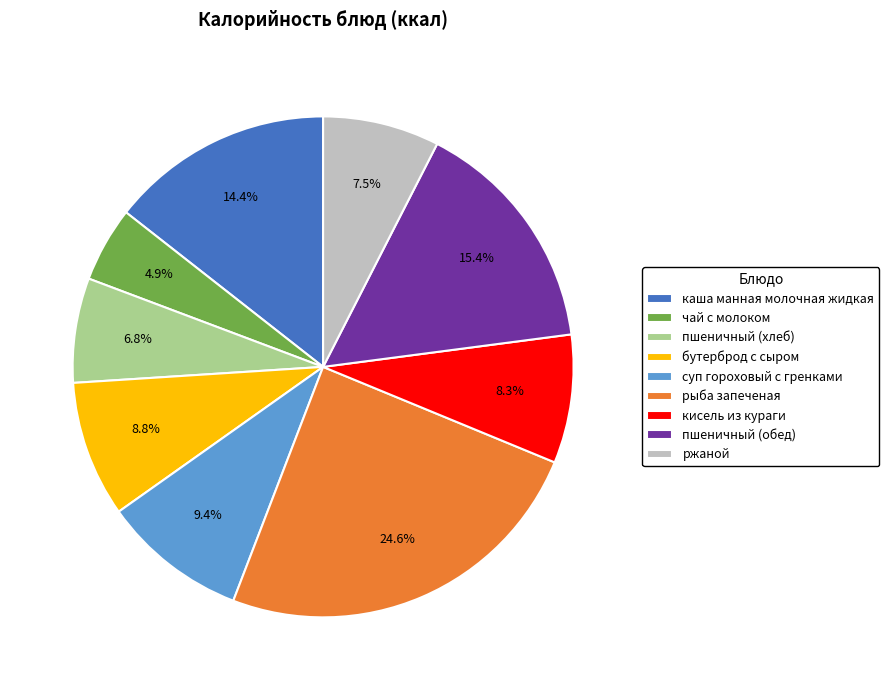

Is there a majority slice in this chart?

No